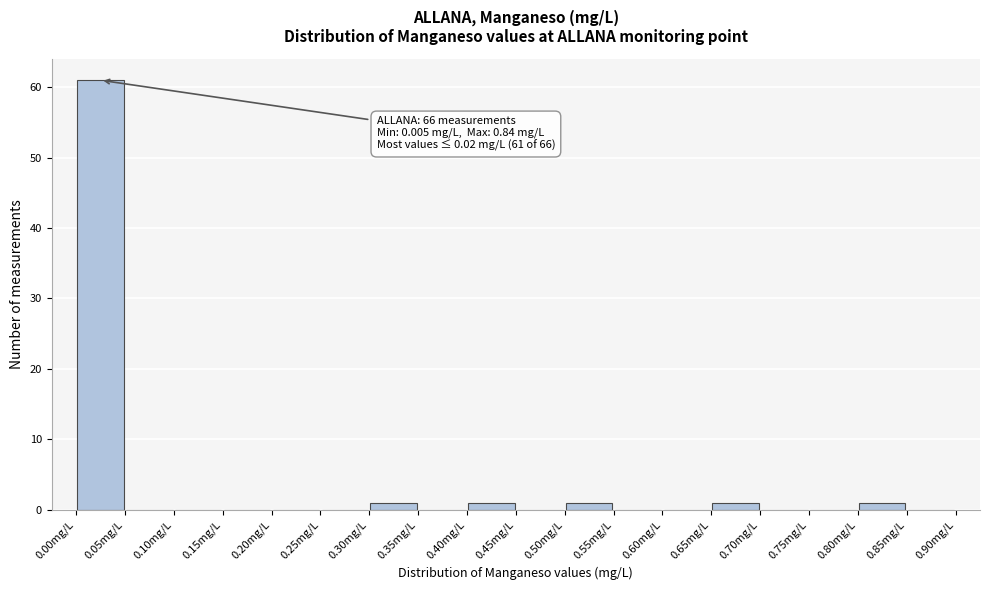

Which range on the x-axis has the tallest bar?

0.00 to 0.05